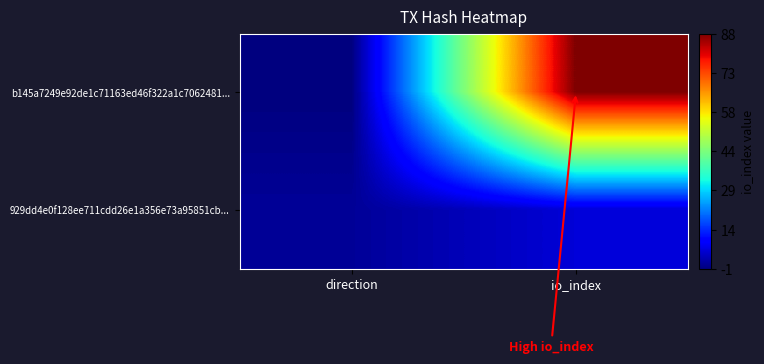

Which series changed the most between direction and io_index?

b145a7249e92de1c71163ed46f322a1c7062481...